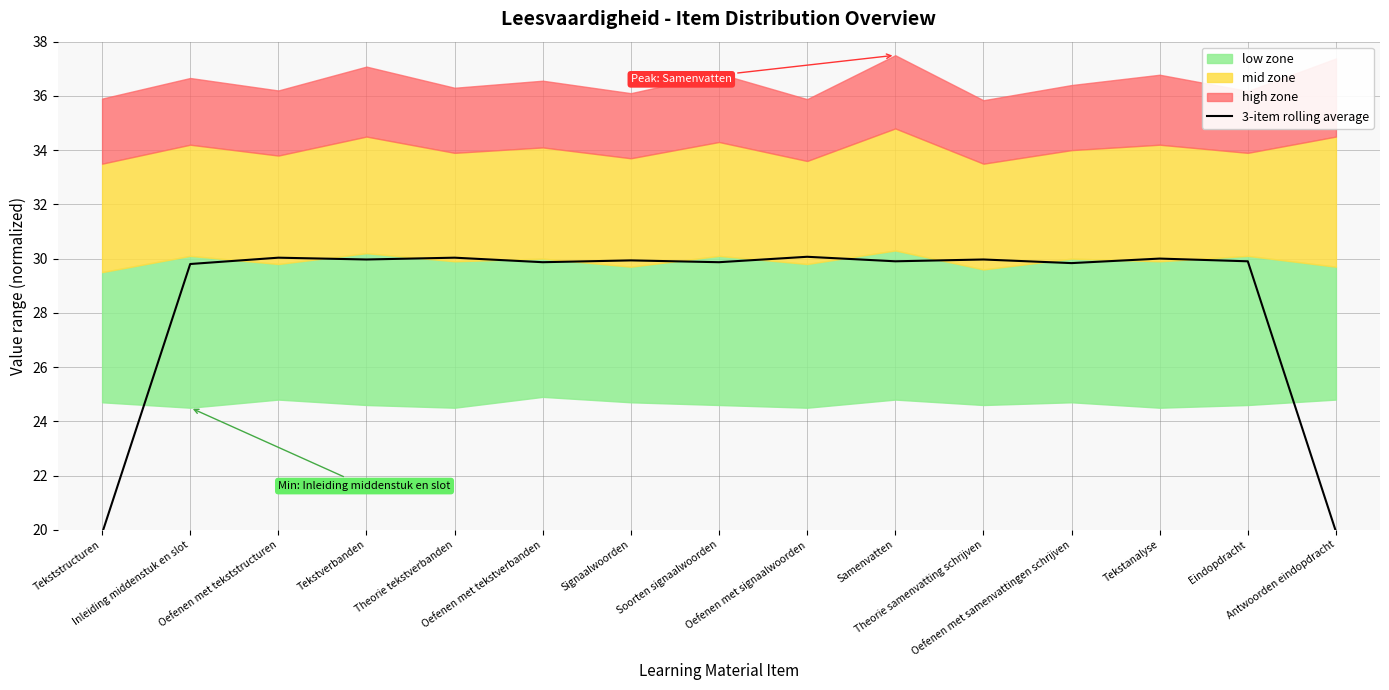

What is the minimum value shown in the chart?

19.9